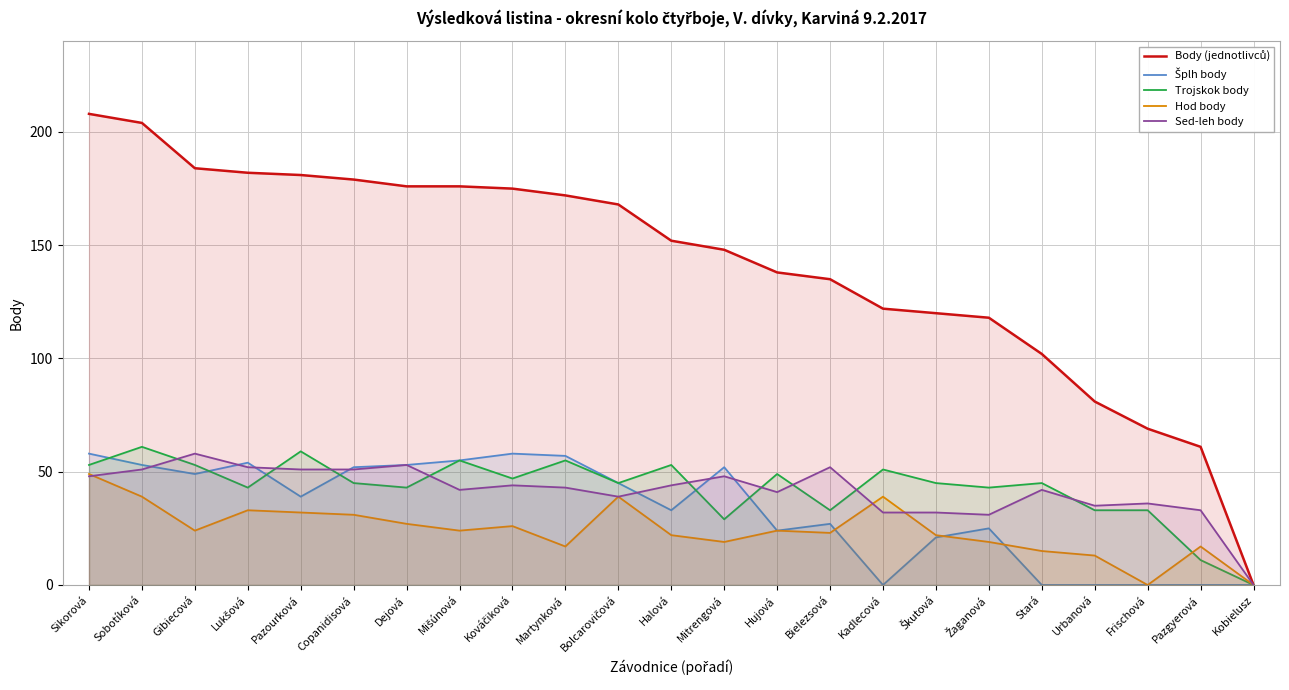

How many distinct data groups are displayed?

5